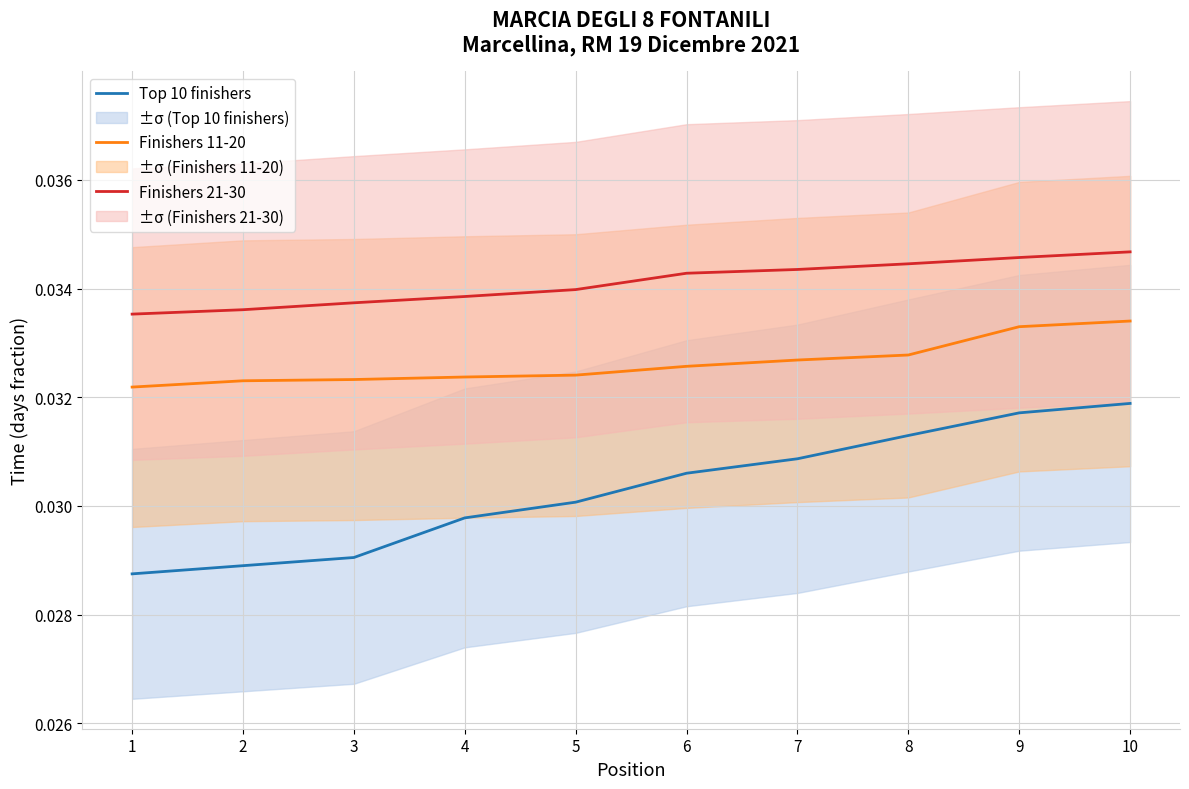

True or false: Top 10 finishers and Finishers 21-30 cross at least once.

False